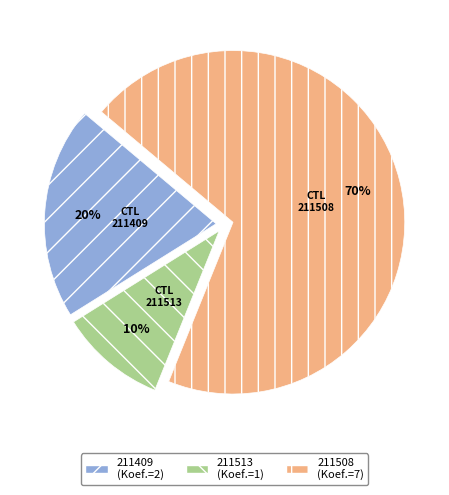

Rank the categories by value from lowest to highest.

211513, 211409, 211508